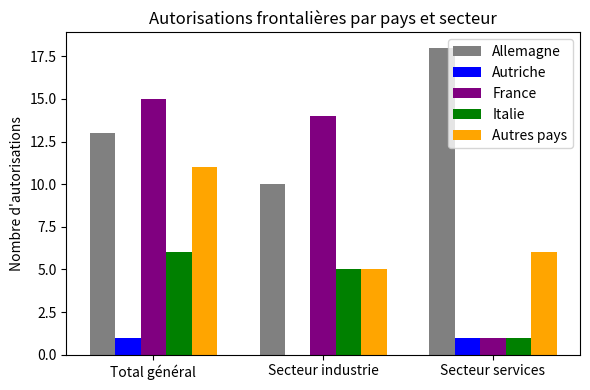

At which category is the sum across all series the highest?

Total général